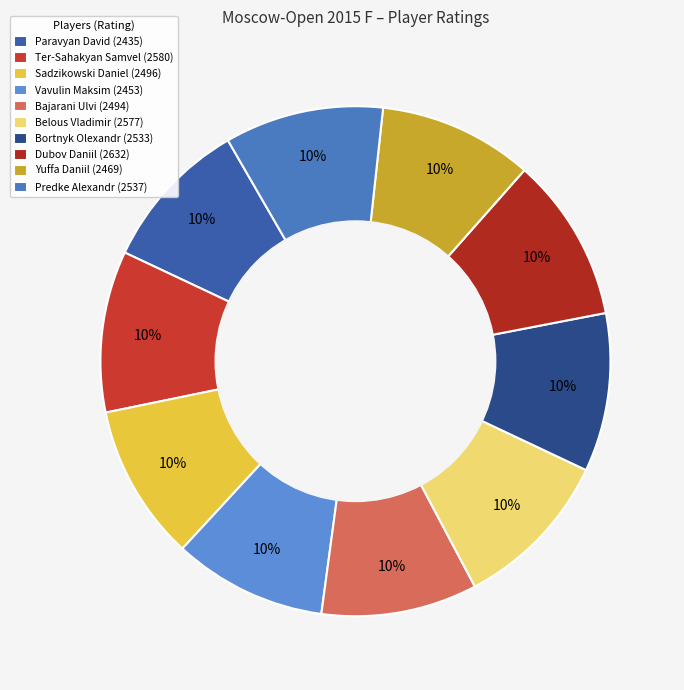

Count the number of slices in the pie.

10